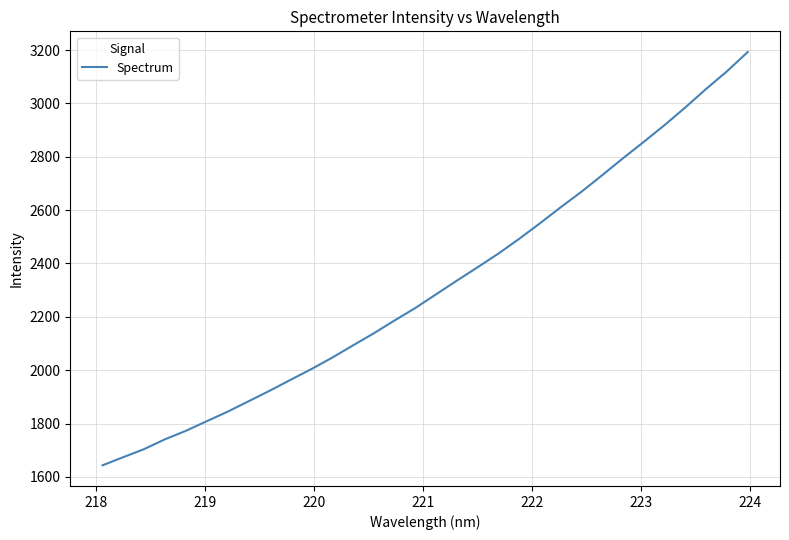

What is the difference between the maximum and minimum values?

1549.6